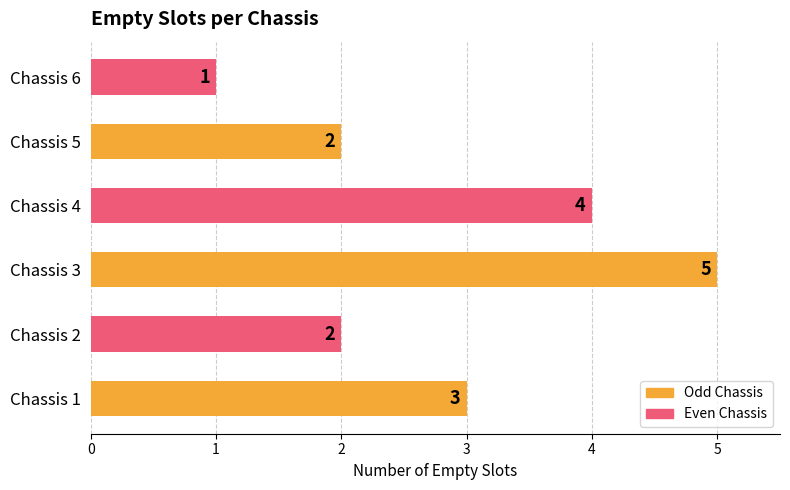

Which label corresponds to the largest value in the chart?

Chassis 3